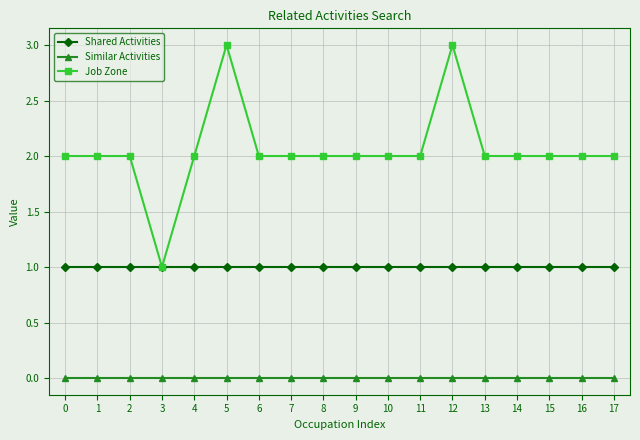

Is this an area chart (filled region under the line)?

No